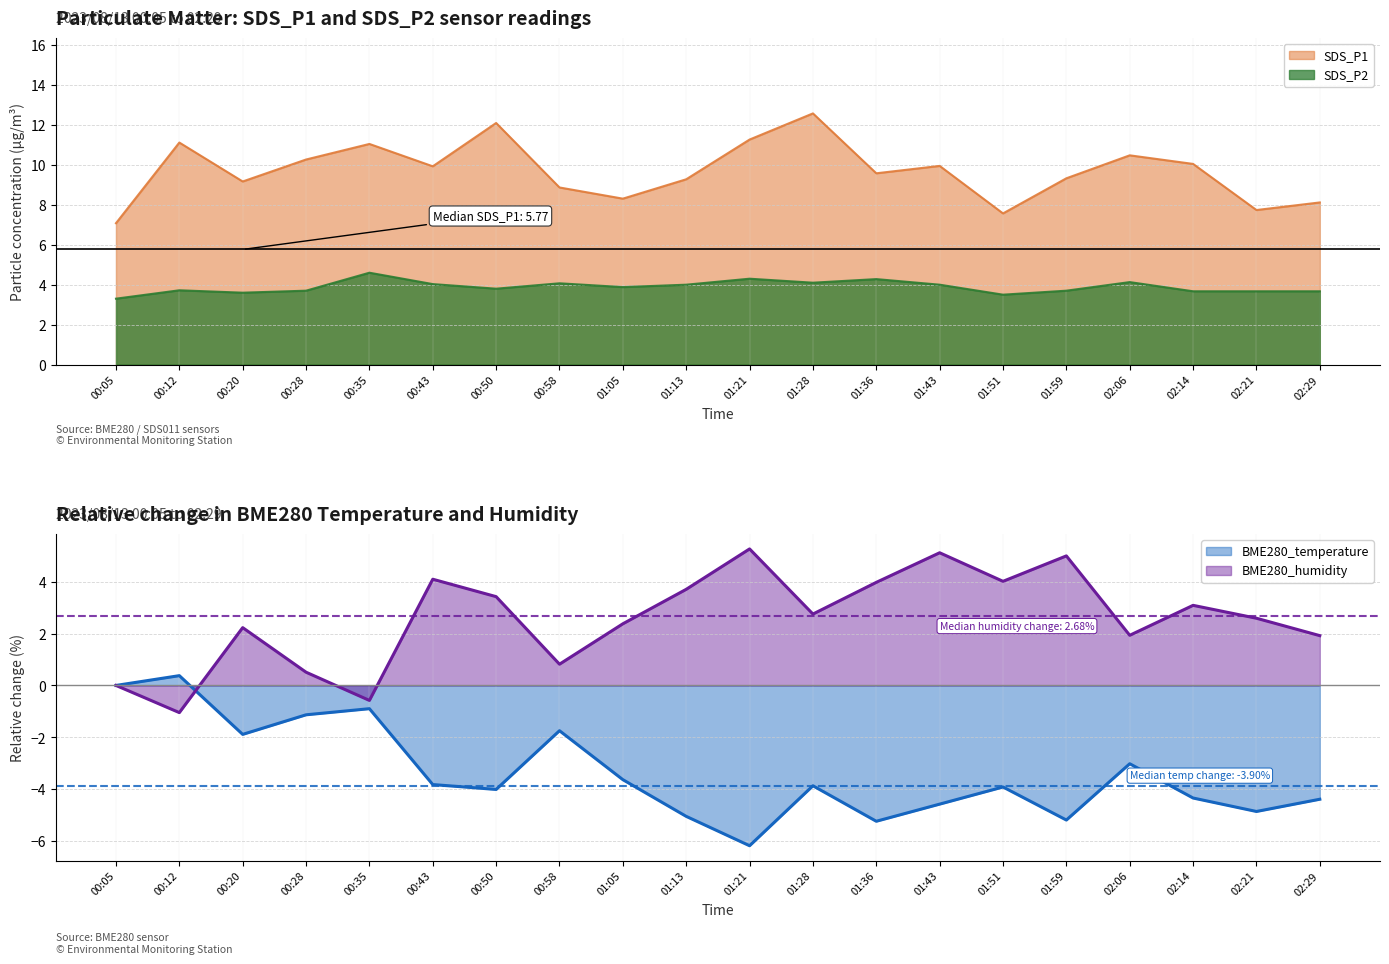

Where is the first local minimum for BME280_temperature?

00:20